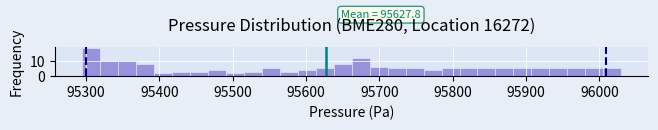

Around what value on the x-axis is the tallest bar? Give the approximate position of its centre, as read against the axis.

95310